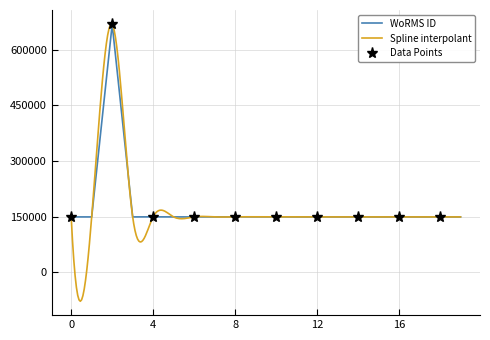

What is the maximum value for WoRMS ID?

668847